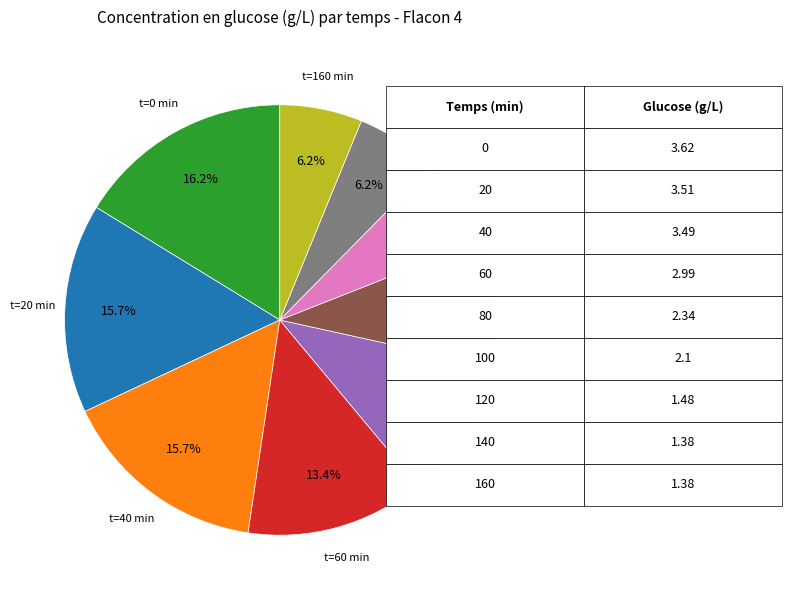

Is there a majority slice in this chart?

No